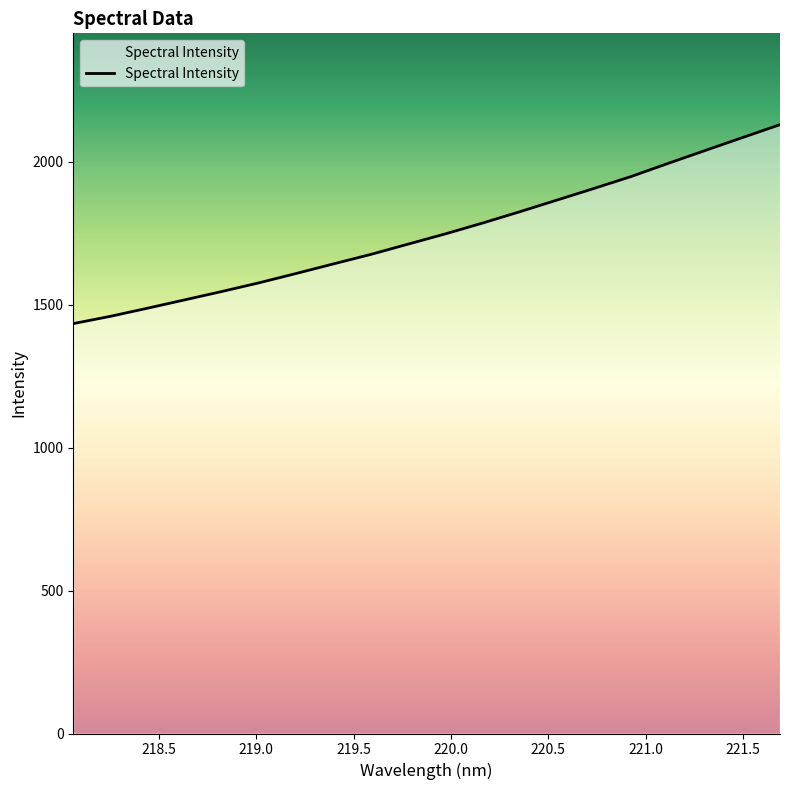

What is the greatest value displayed?

2129.9